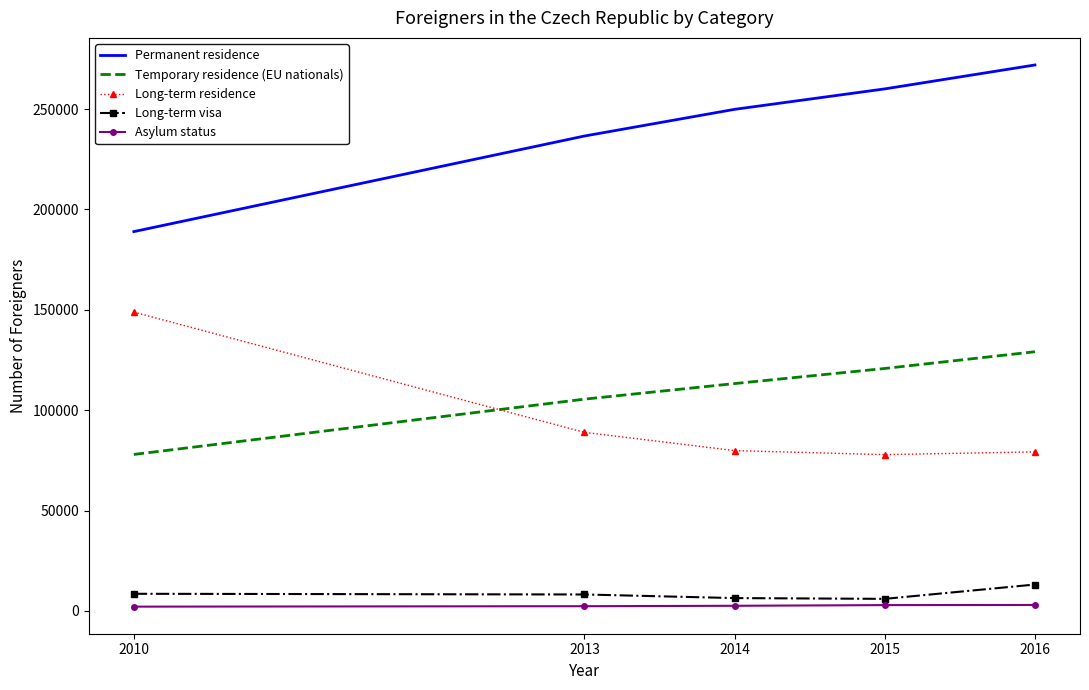

What is the minimum value for Long-term residence?

77850